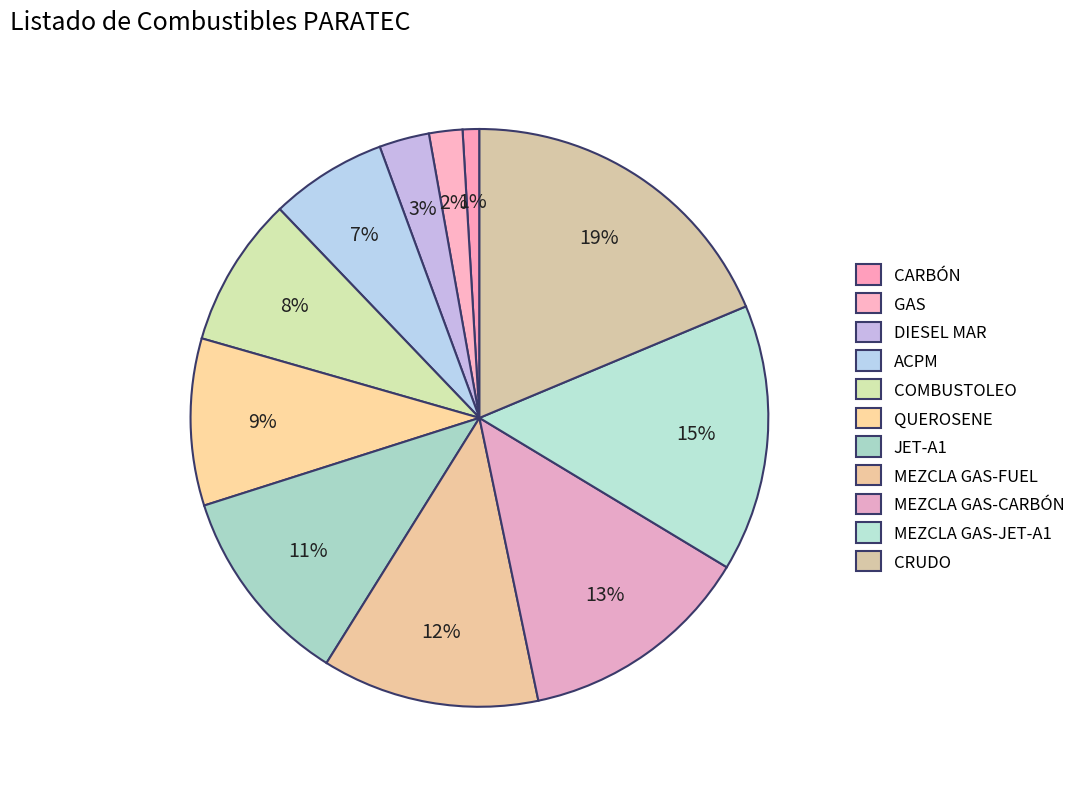

What portion of the pie excludes CARBÓN?

99.1%